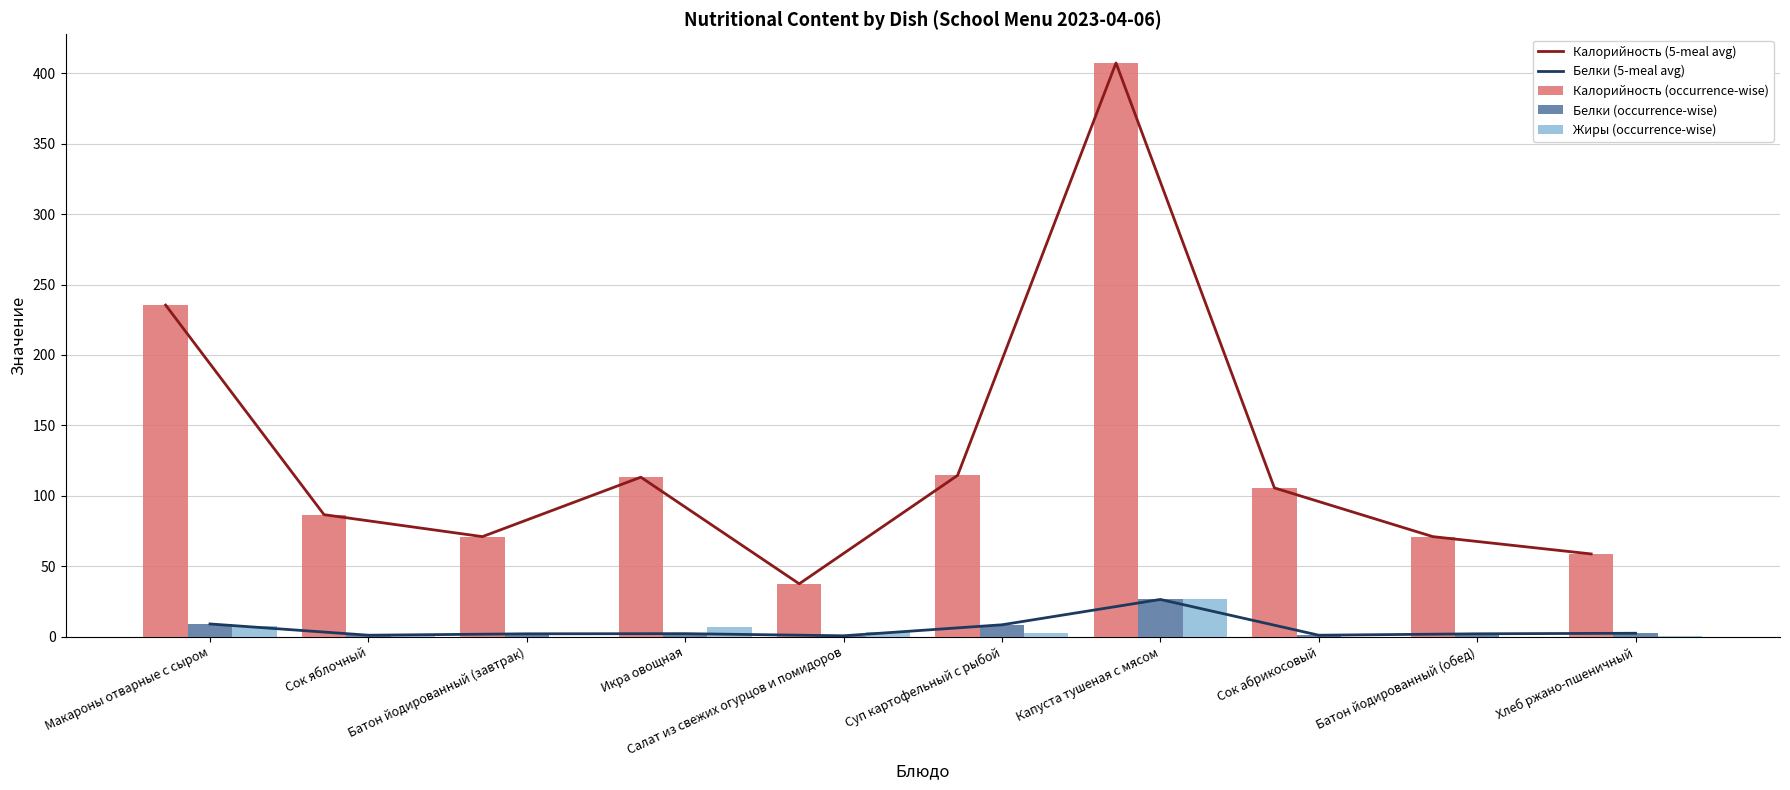

Which series has the largest total across all categories?

Калорийность (5-meal avg)